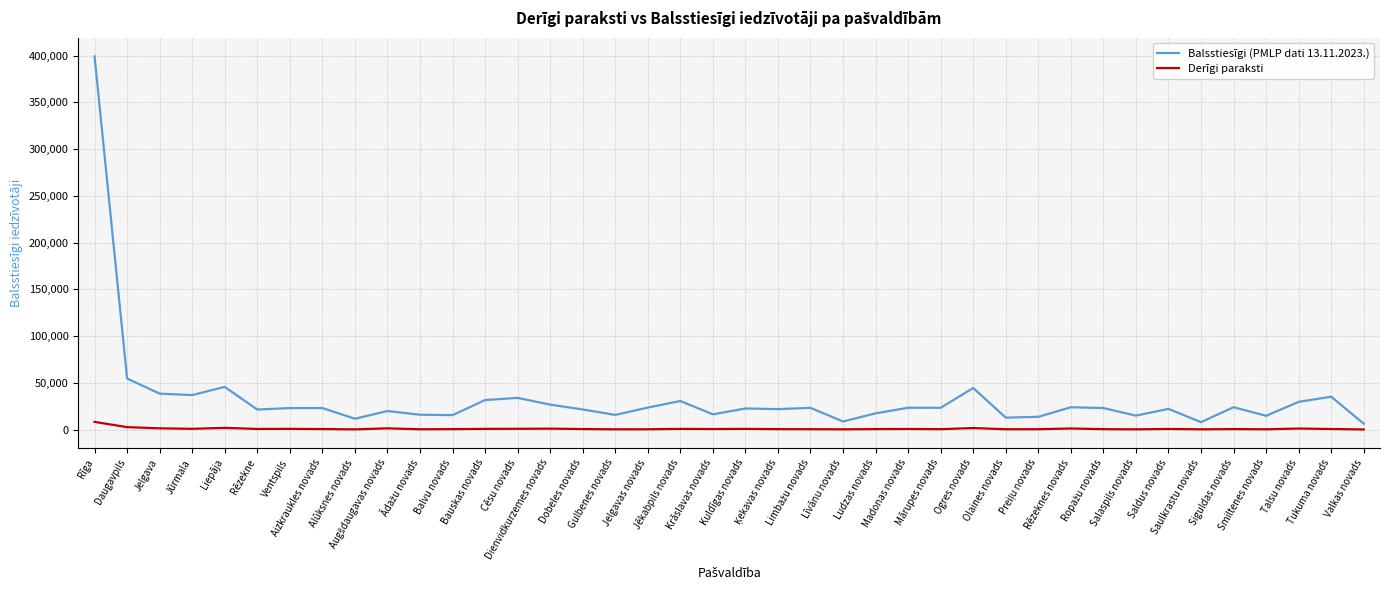

Rank the series by their maximum value, from highest to lowest.

Balsstiesīgi (PMLP dati 13.11.2023.), Derīgi paraksti